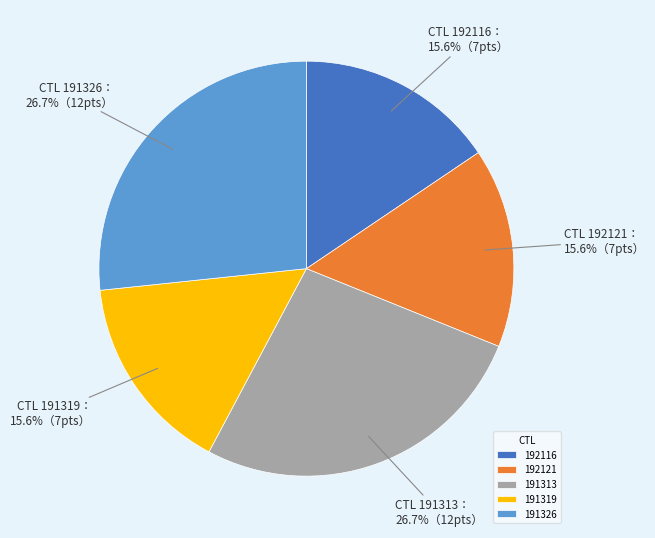

Combined, do 192116 and 192121 account for over 50%?

No